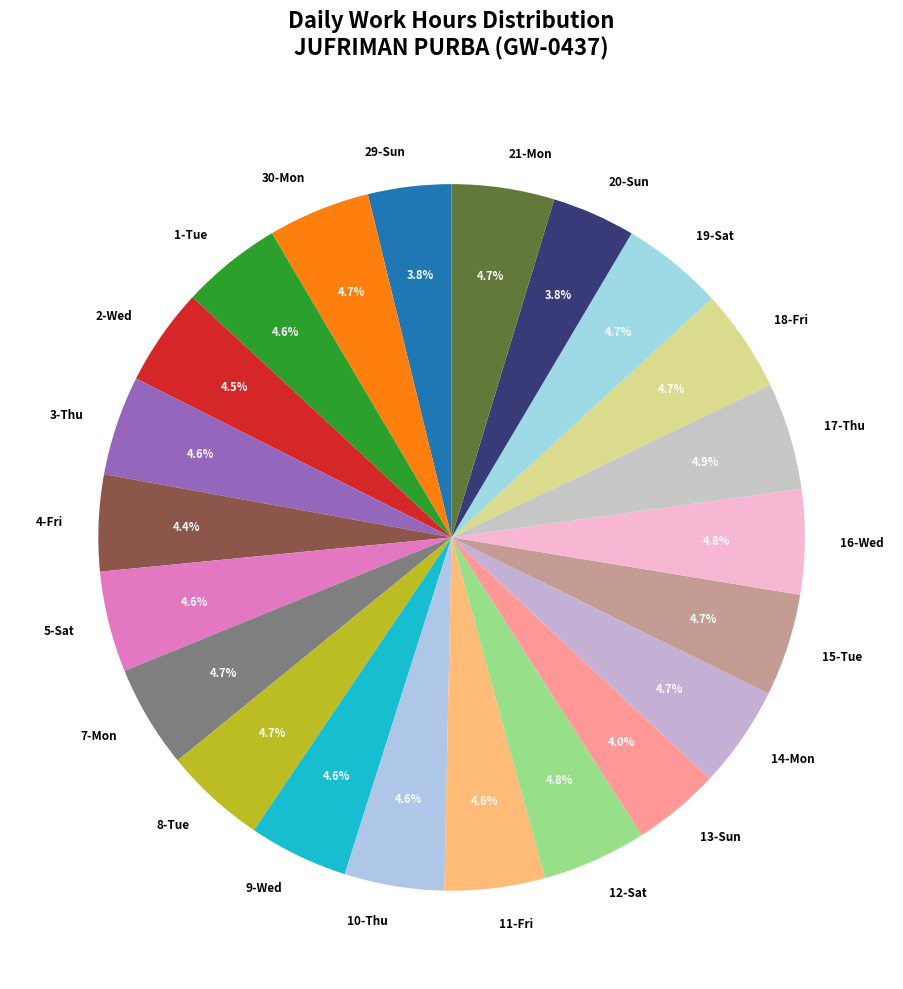

To the nearest percent, what is the combined percentage of 7-Mon and 21-Mon?

9%